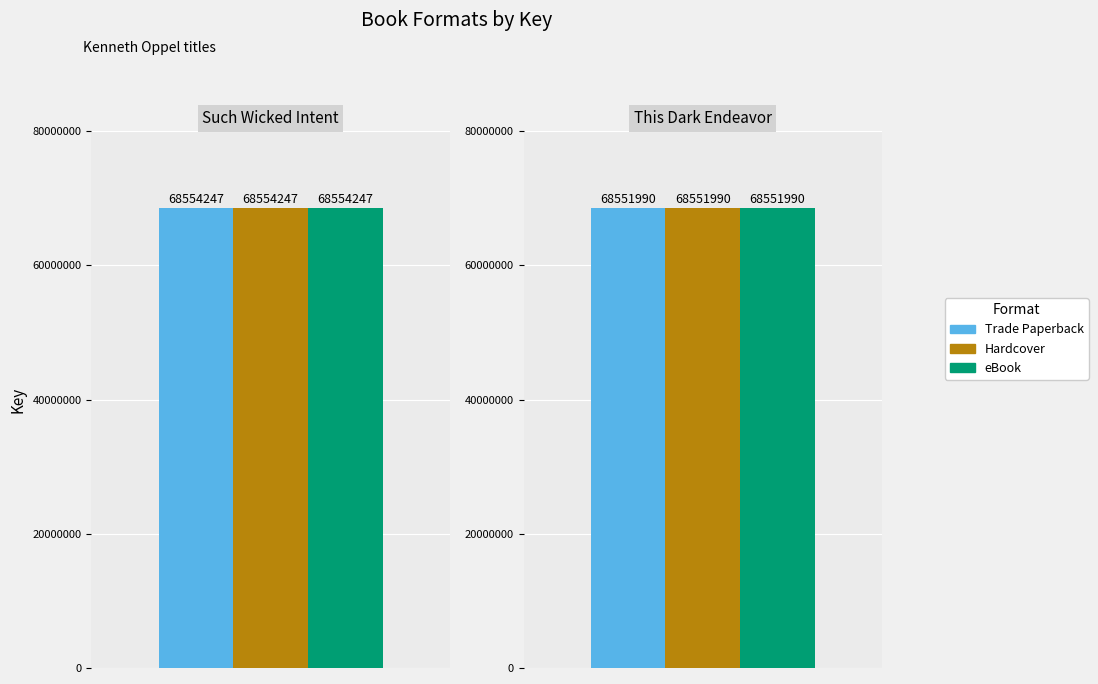

Between Such Wicked Intent and This Dark Endeavor, which series saw the biggest shift?

Trade Paperback